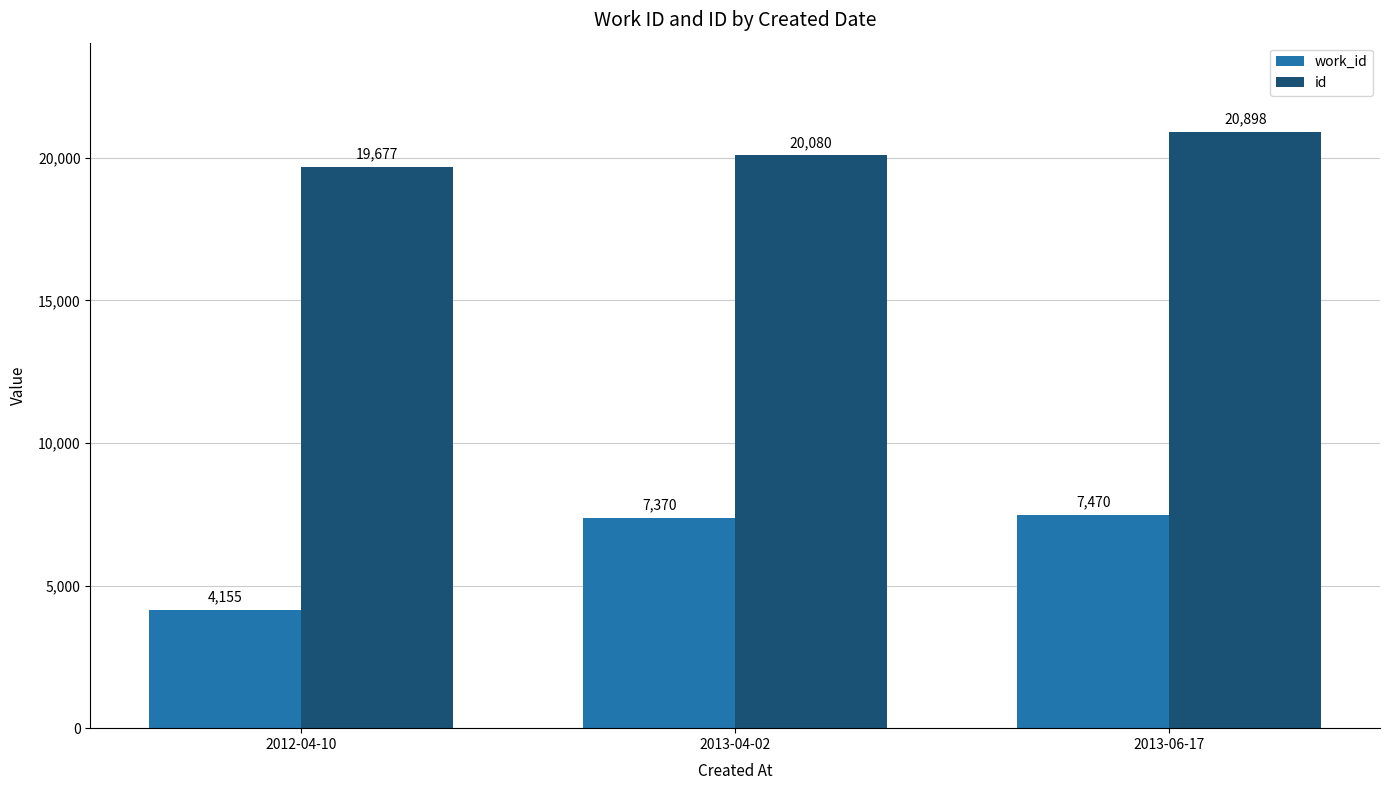

Which series has the largest total across all categories?

id